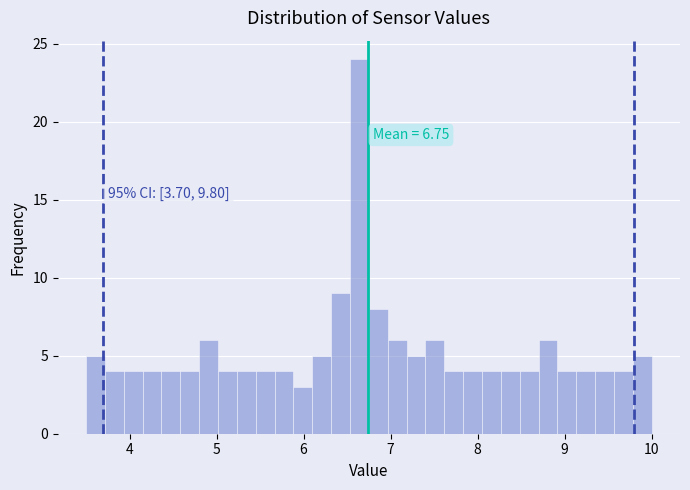

Around what value on the x-axis is the tallest bar? Give the approximate position of its centre, as read against the axis.

6.6